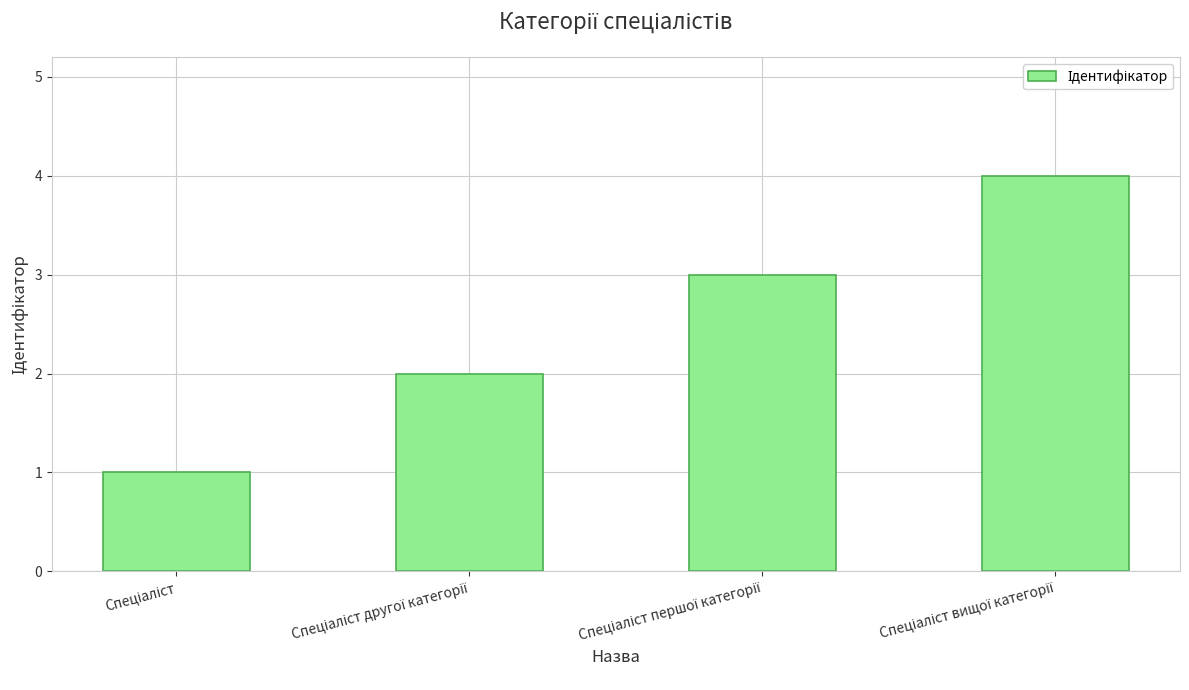

What is the sum of all values?

10